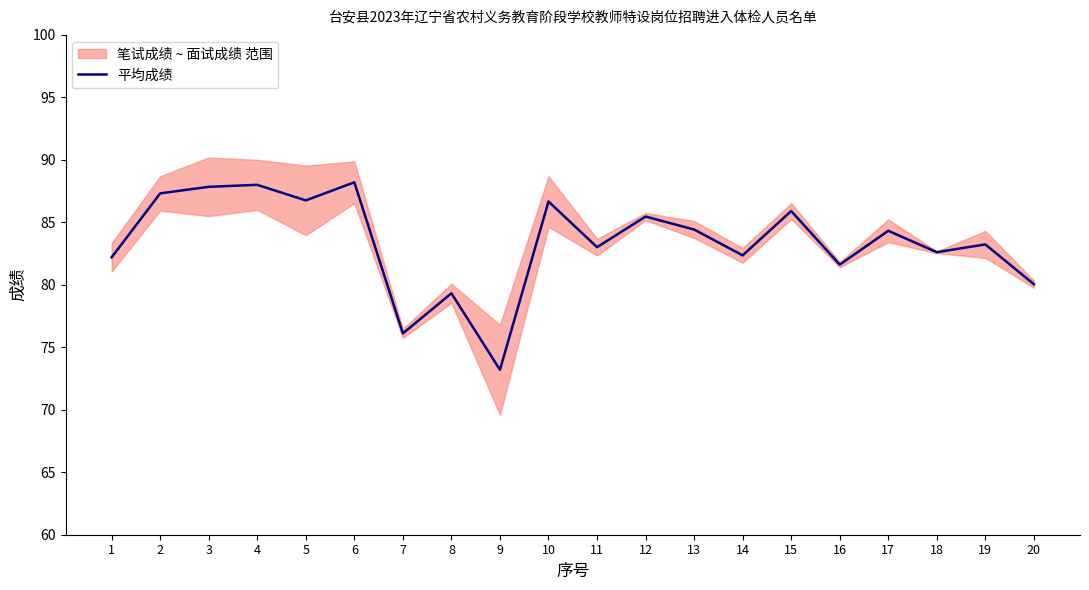

How many data points does each series have?

20